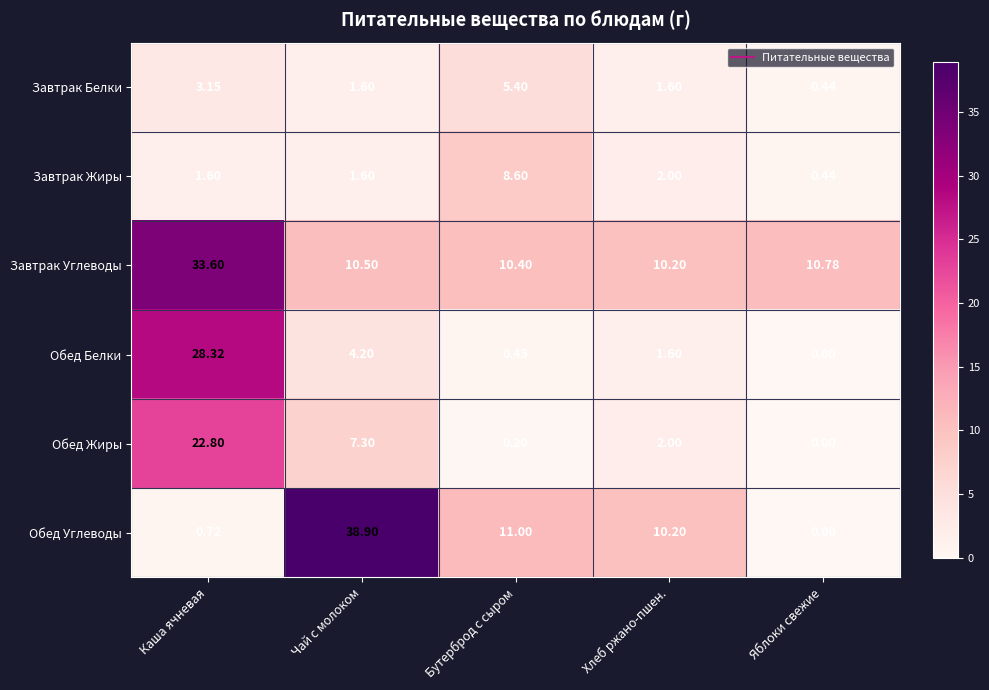

What is the spread (max minus min) of values at Хлеб ржано-пшен.?

8.6